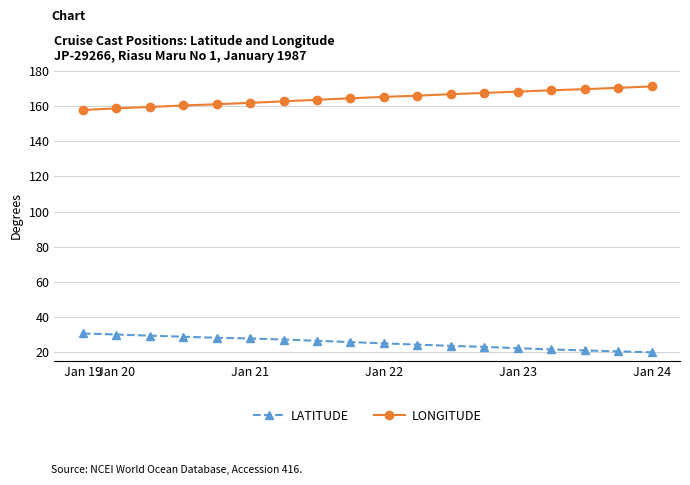

True or false: LONGITUDE and LATITUDE cross at least once.

False